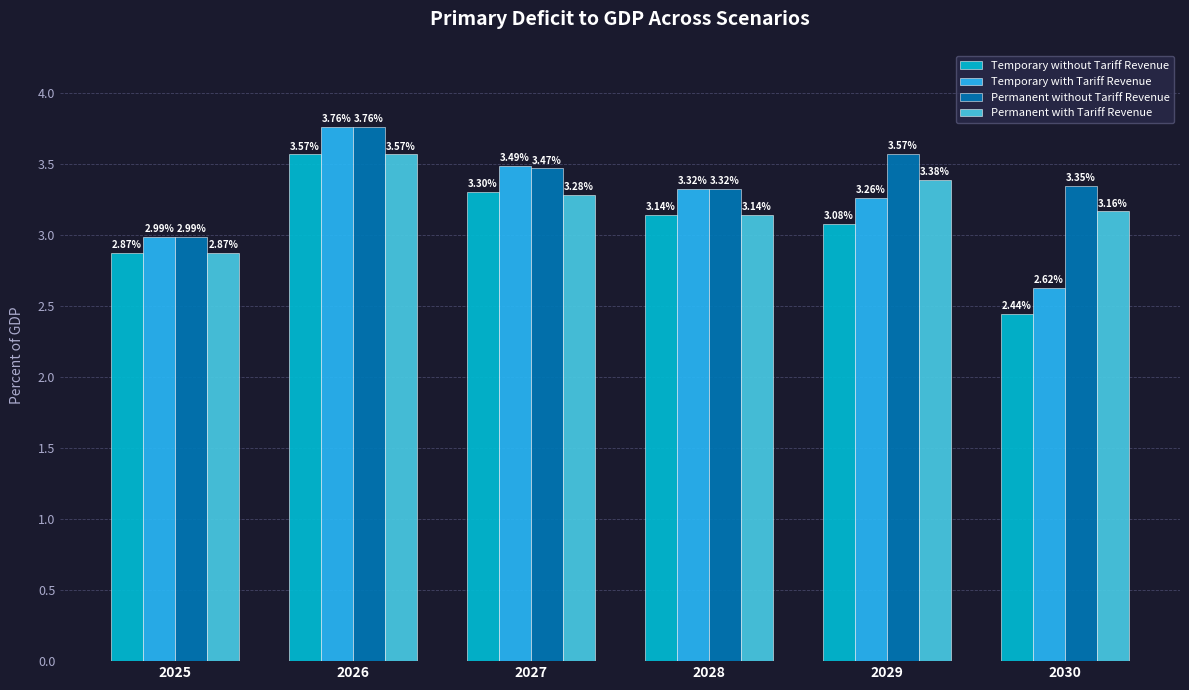

At how many categories does at least one series exceed 2?

6